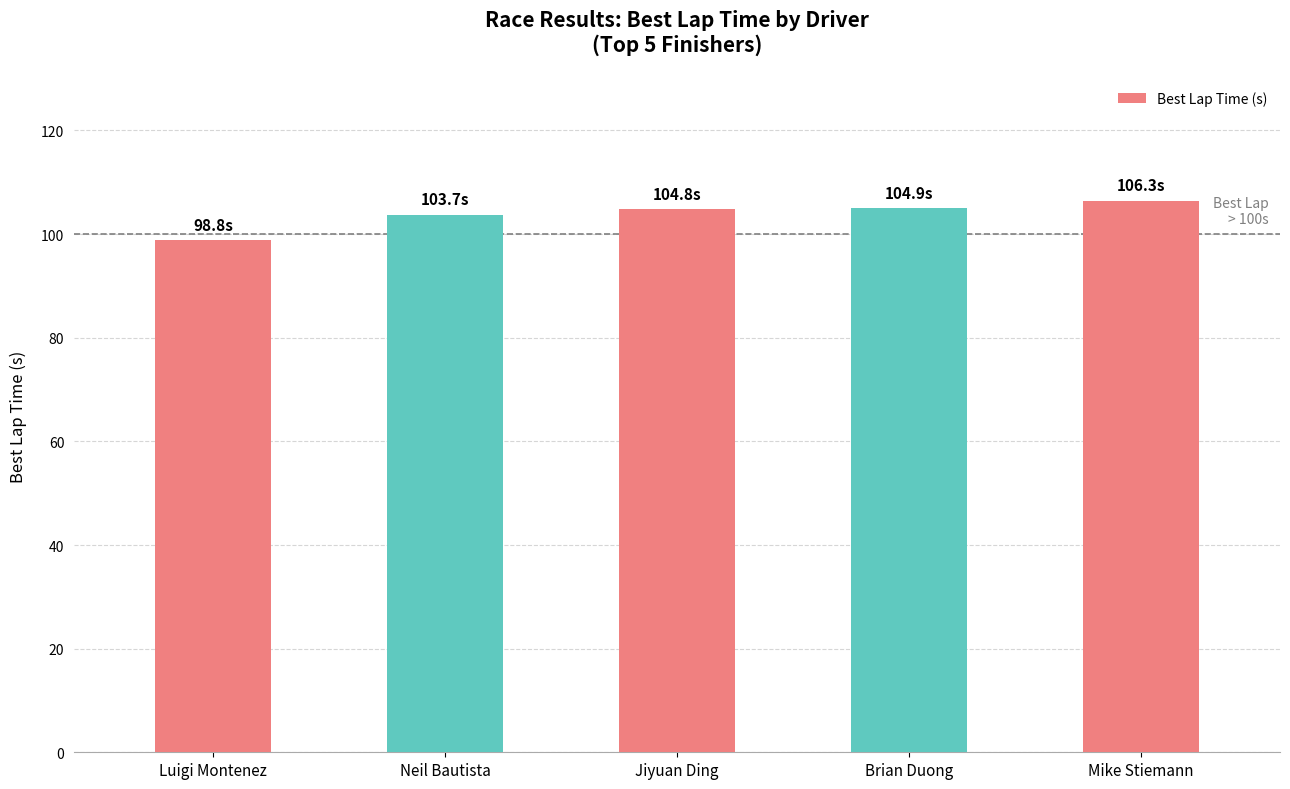

How many categories are shown in the chart?

5